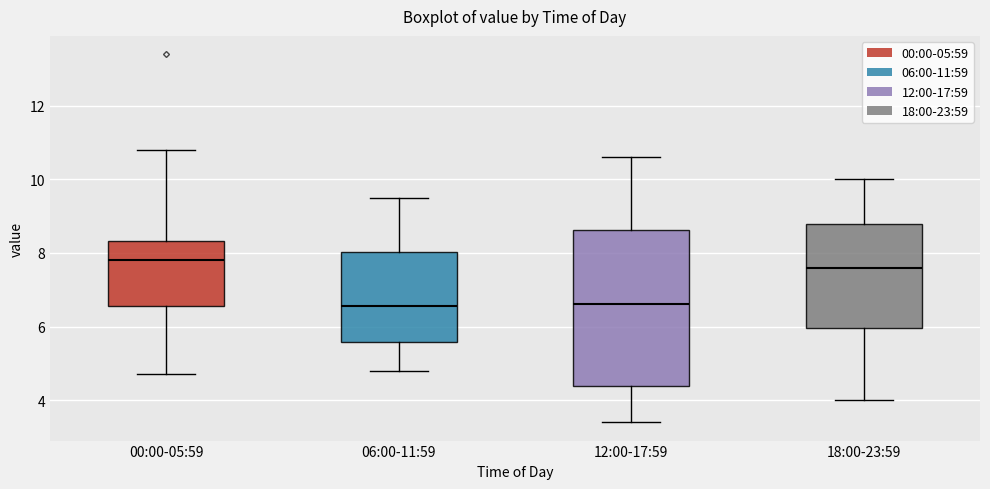

Reading left to right, transcribe this box plot: for each box, give where its median line is, the range the box spans, and where its two whiskers end, as read against the y-axis. The values are not printed on the chart, so give them approximately, as read against the axis.

00:00-05:59: median 7.8, box 6.6 to 8.4, whiskers 4.8 to 10.8
06:00-11:59: median 6.6, box 5.6 to 8.0, whiskers 4.8 to 9.6
12:00-17:59: median 6.6, box 4.4 to 8.6, whiskers 3.4 to 10.6
18:00-23:59: median 7.6, box 6.0 to 8.8, whiskers 4.0 to 10.0